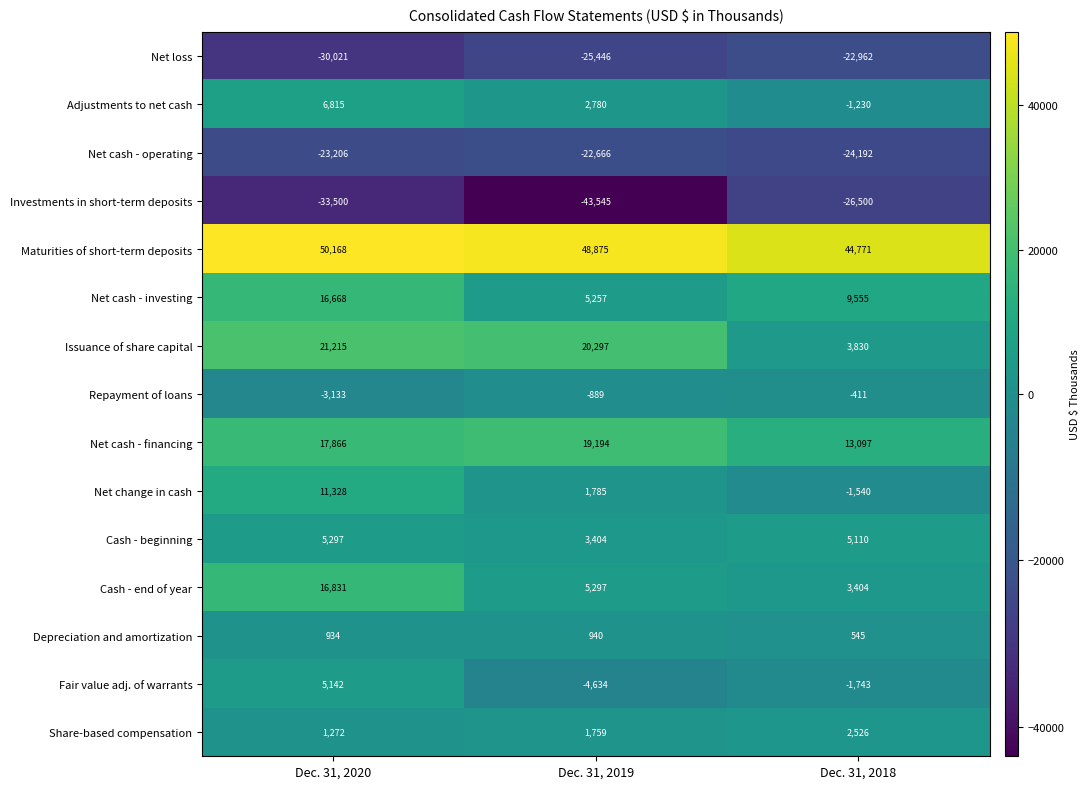

The Adjustments to net cash series shows -1812 at Dec. 31, 2018. True or false?

False